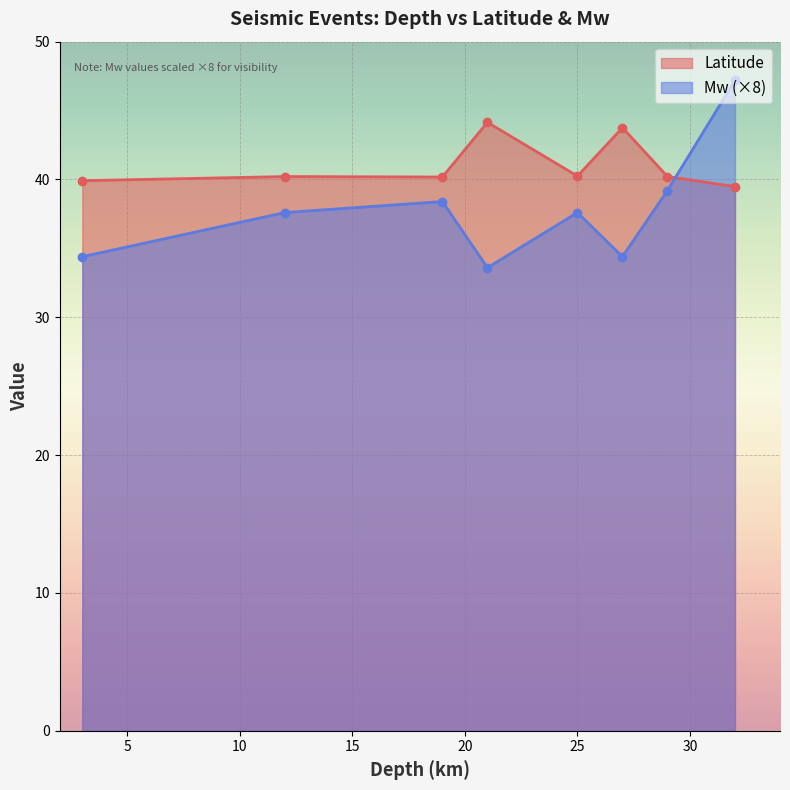

In Latitude, how many points are higher than both neighbors (excluding endpoints)?

3